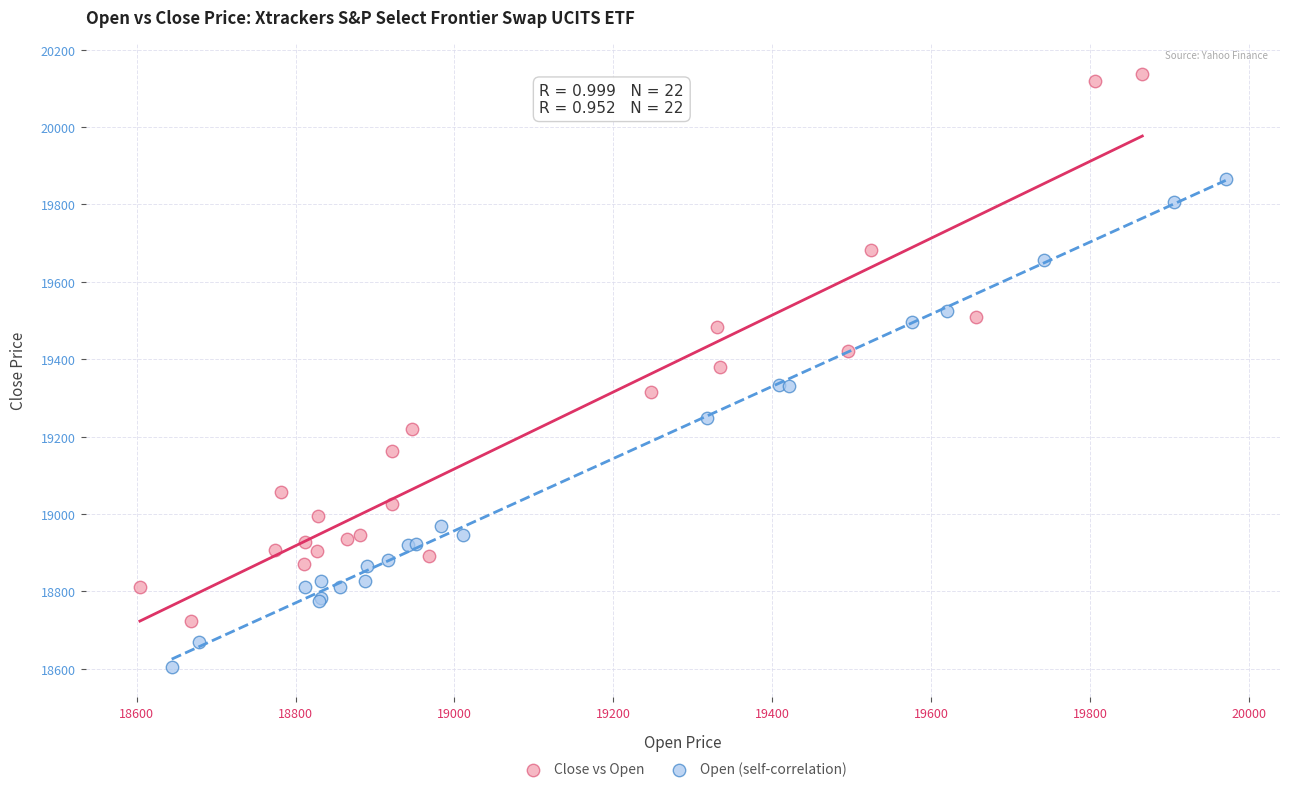

Which series reaches the maximum Y coordinate?

Close vs Open